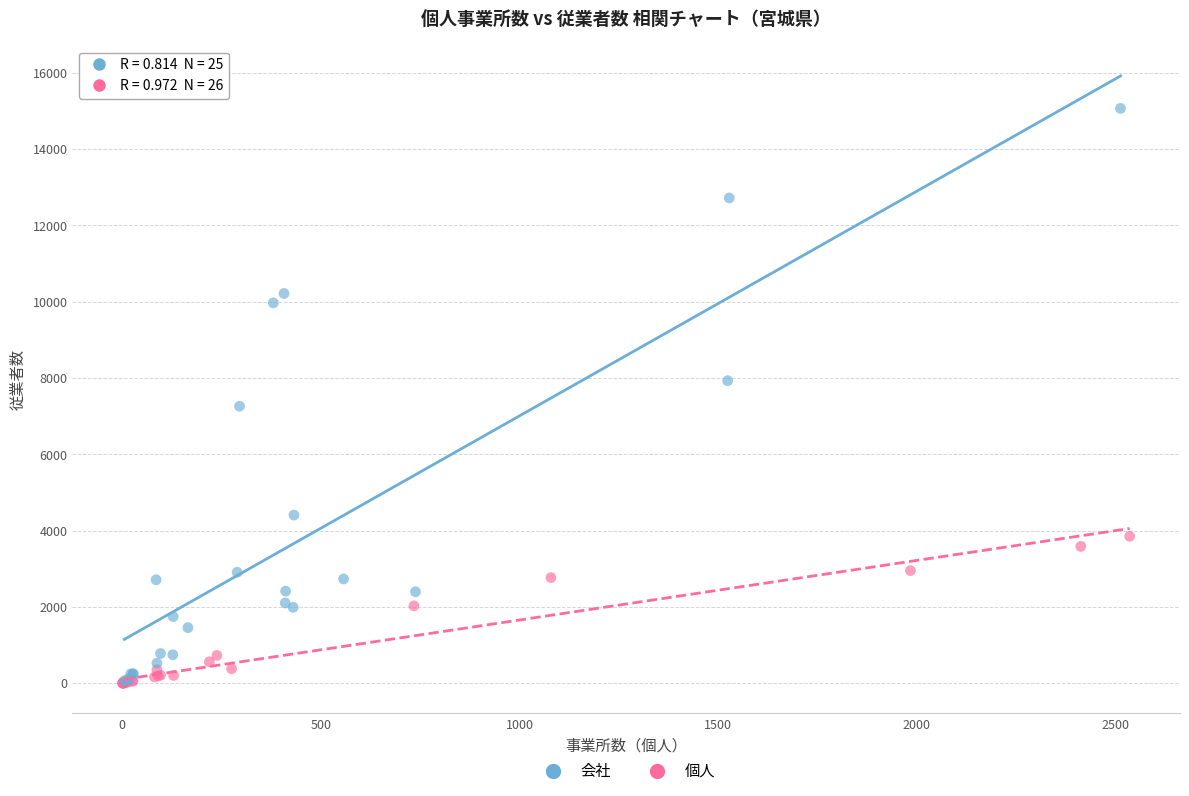

Which series reaches the maximum Y coordinate?

会社